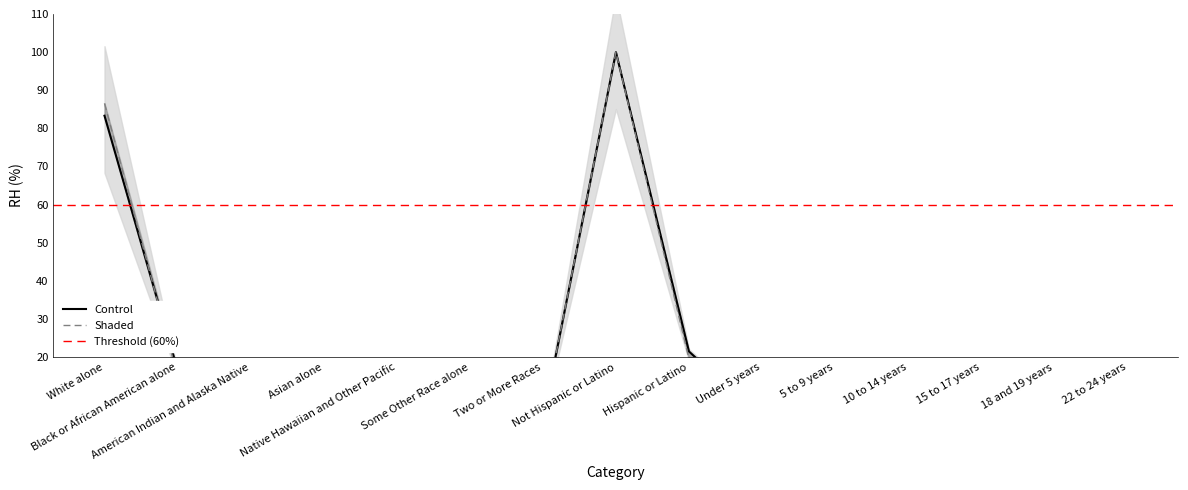

What is the difference between the This Area values at Black or African American alone and Two or More Races?

11.6